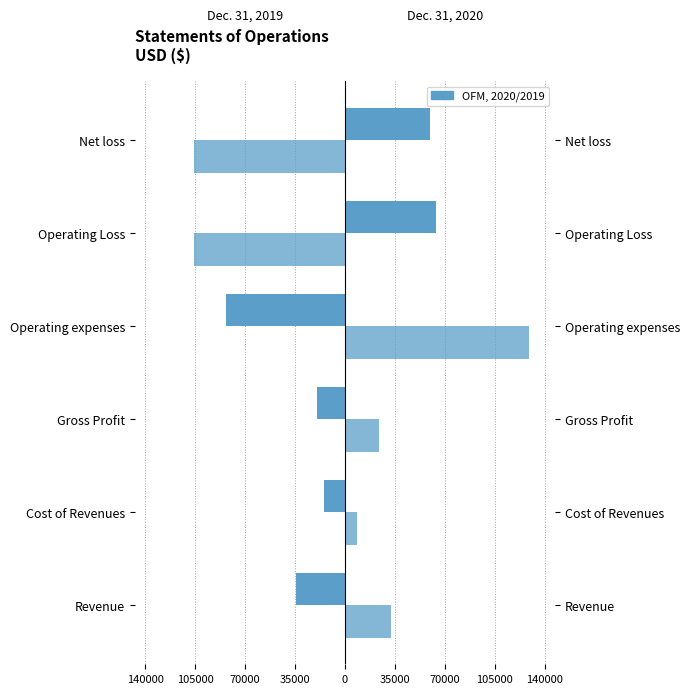

Does the chart contain any negative values?

Yes